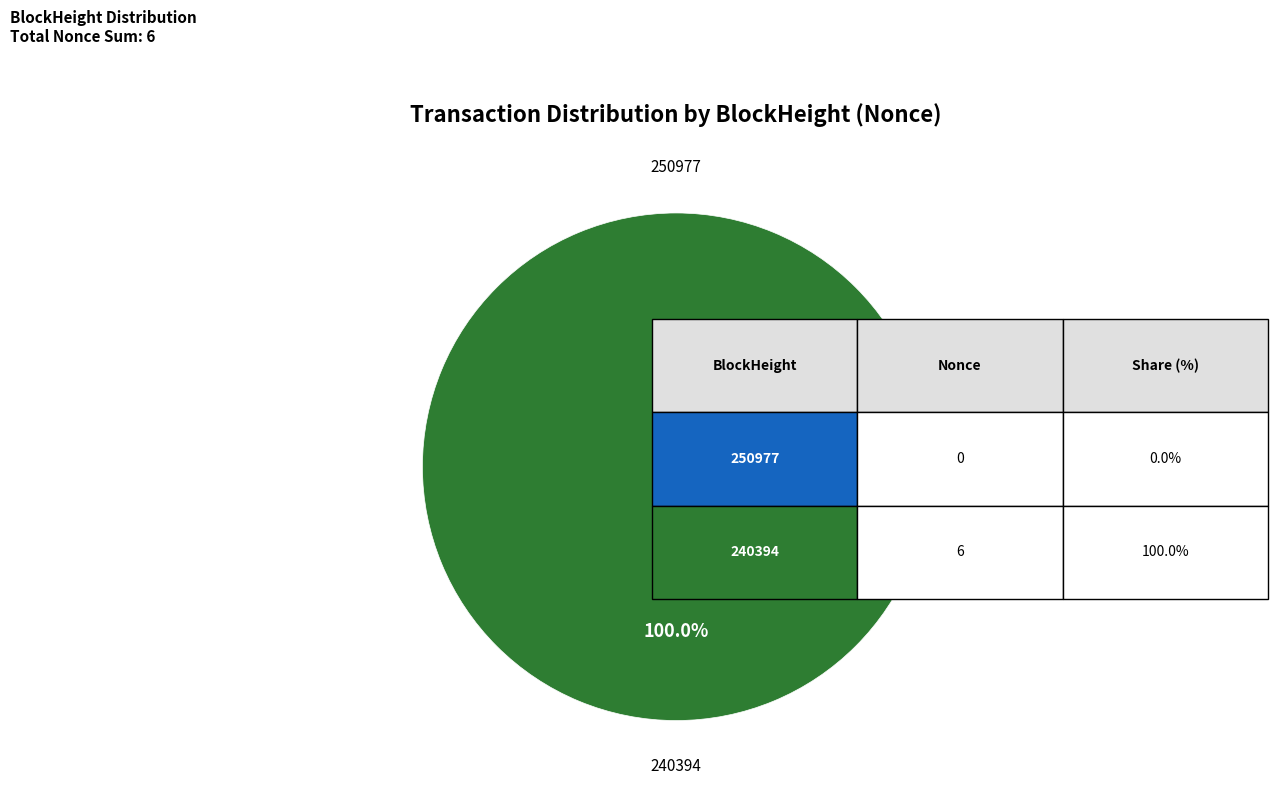

Do 240394 and 250977 together represent more than half of the pie?

Yes